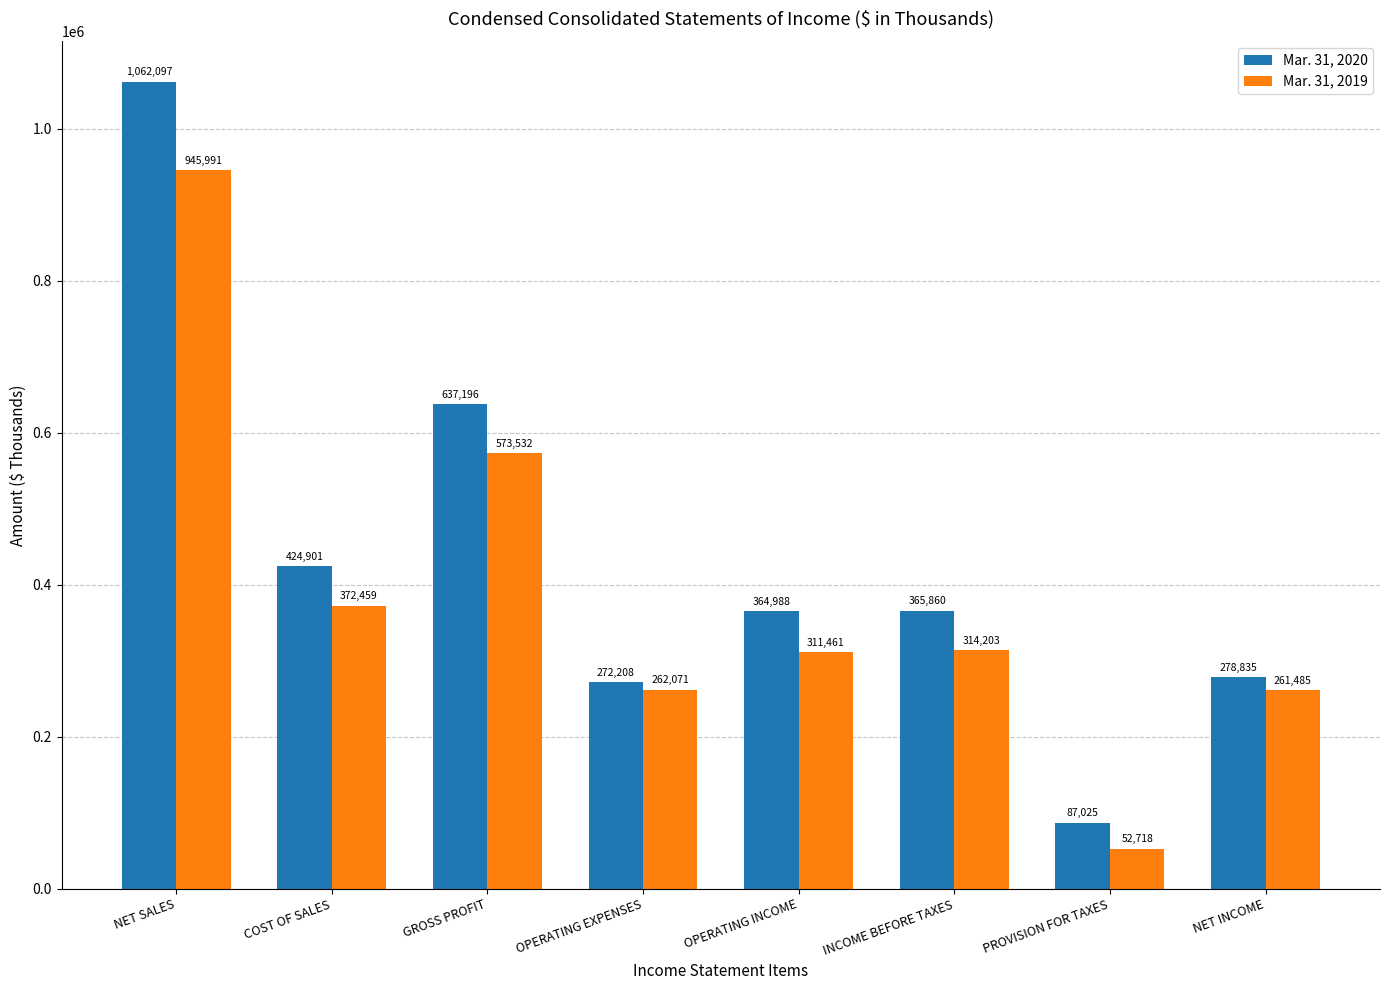

What is the spread (max minus min) of values at OPERATING EXPENSES?

10137